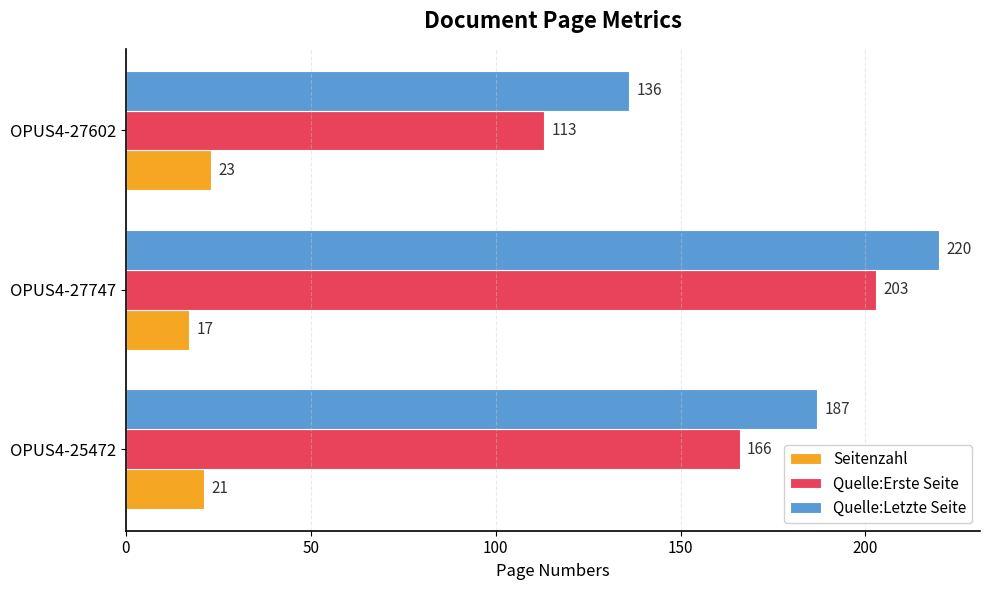

Which series has the widest spread of values?

Quelle:Erste Seite